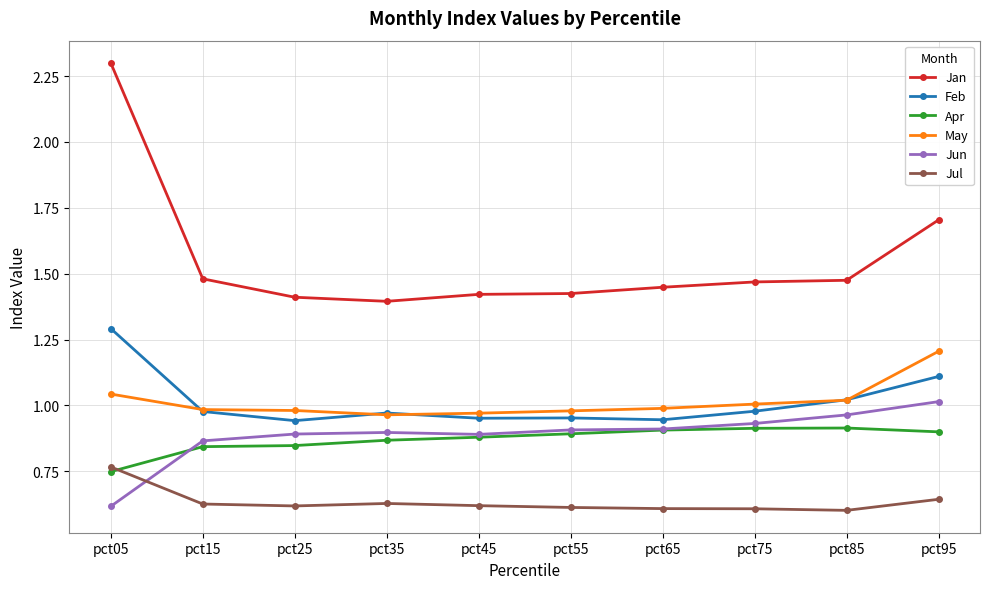

At how many categories does at least one series exceed 2?

1